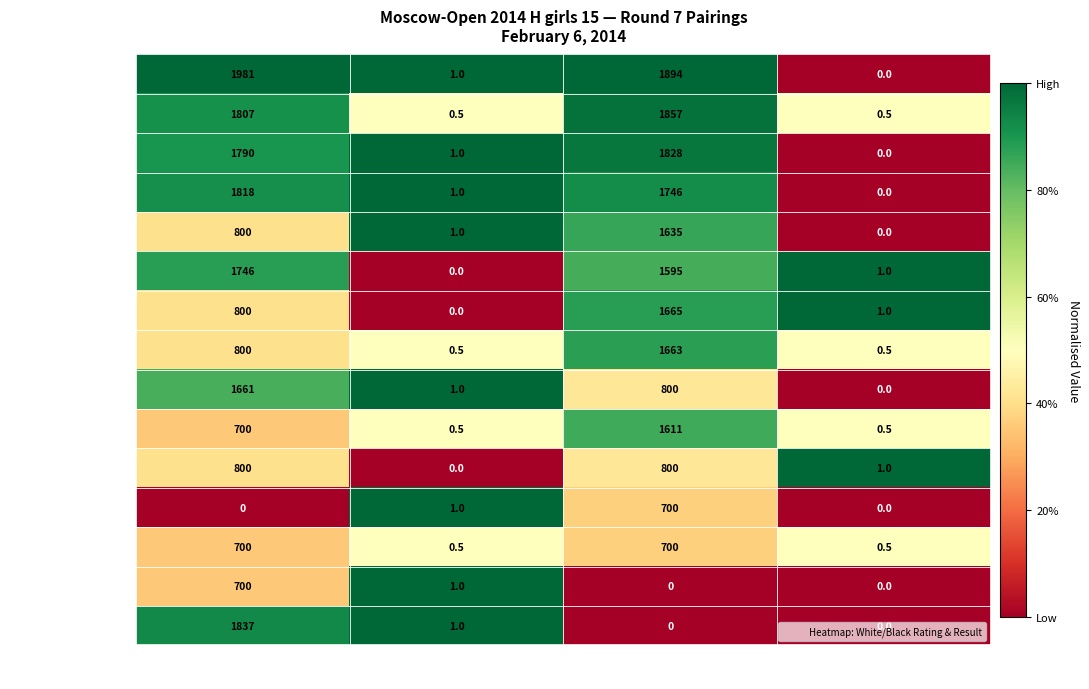

How many distinct data groups are displayed?

15